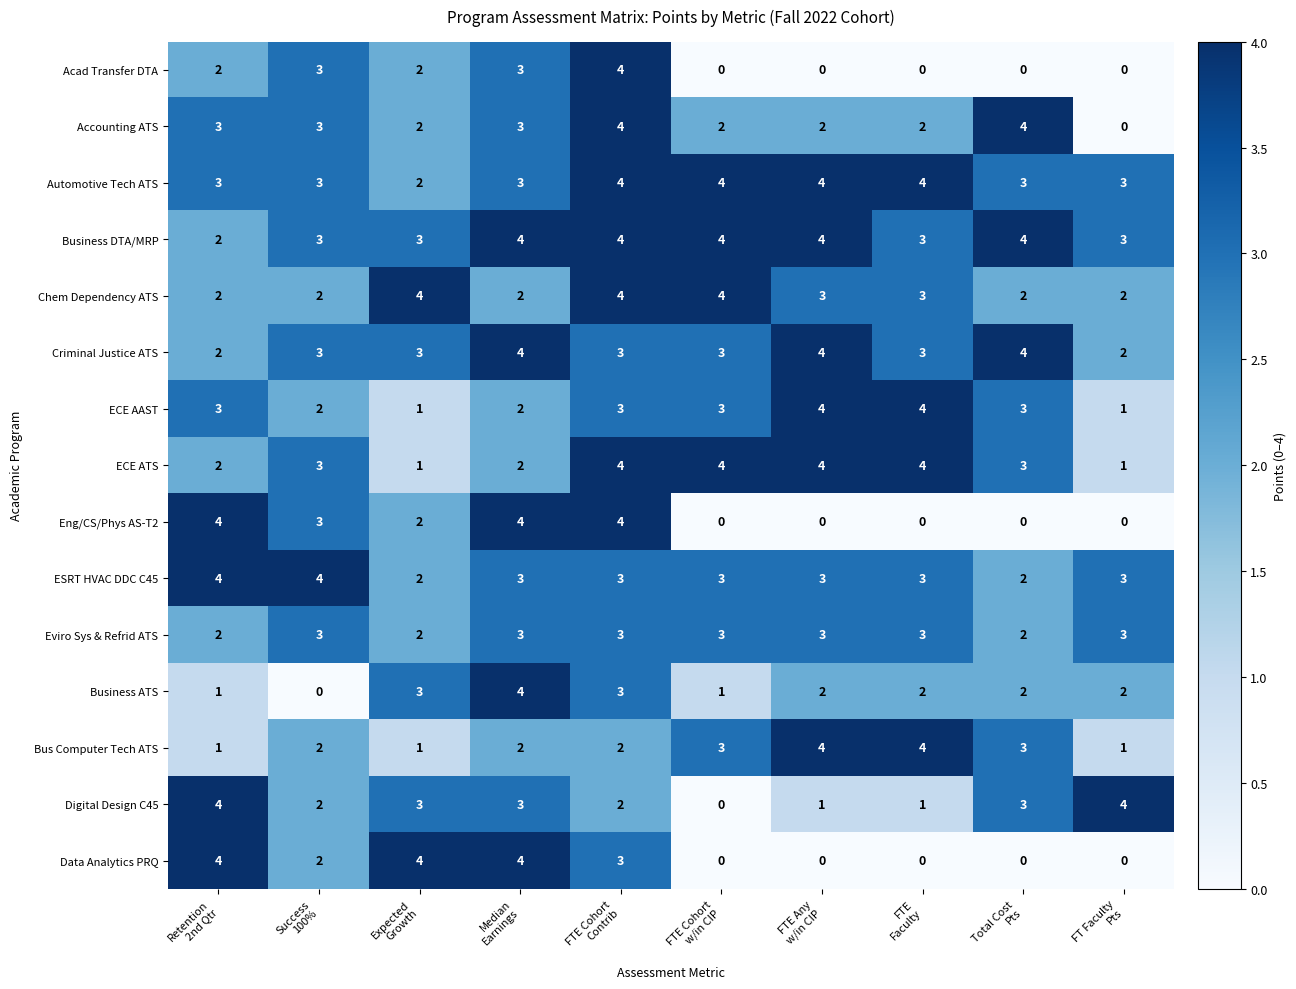

What is the maximum value shown in the chart?

4